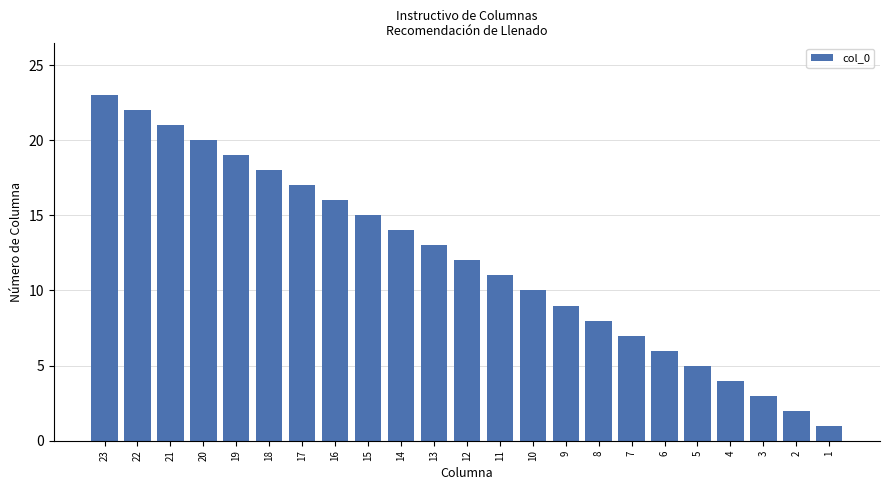

What is the maximum value shown in the chart?

23